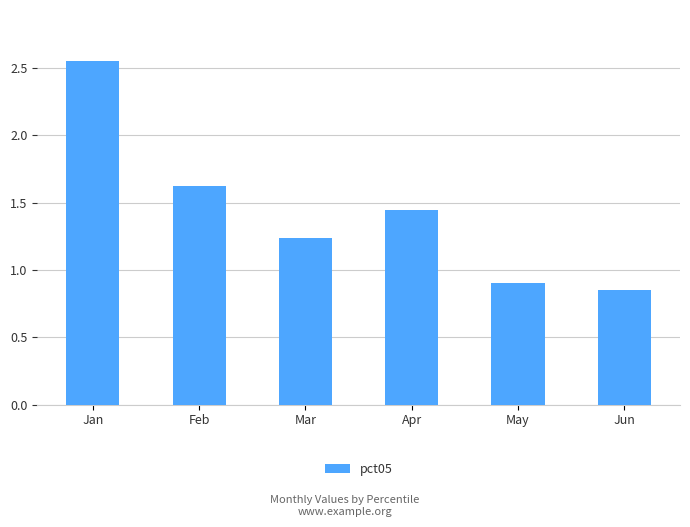

Count the number of data series in this chart.

1